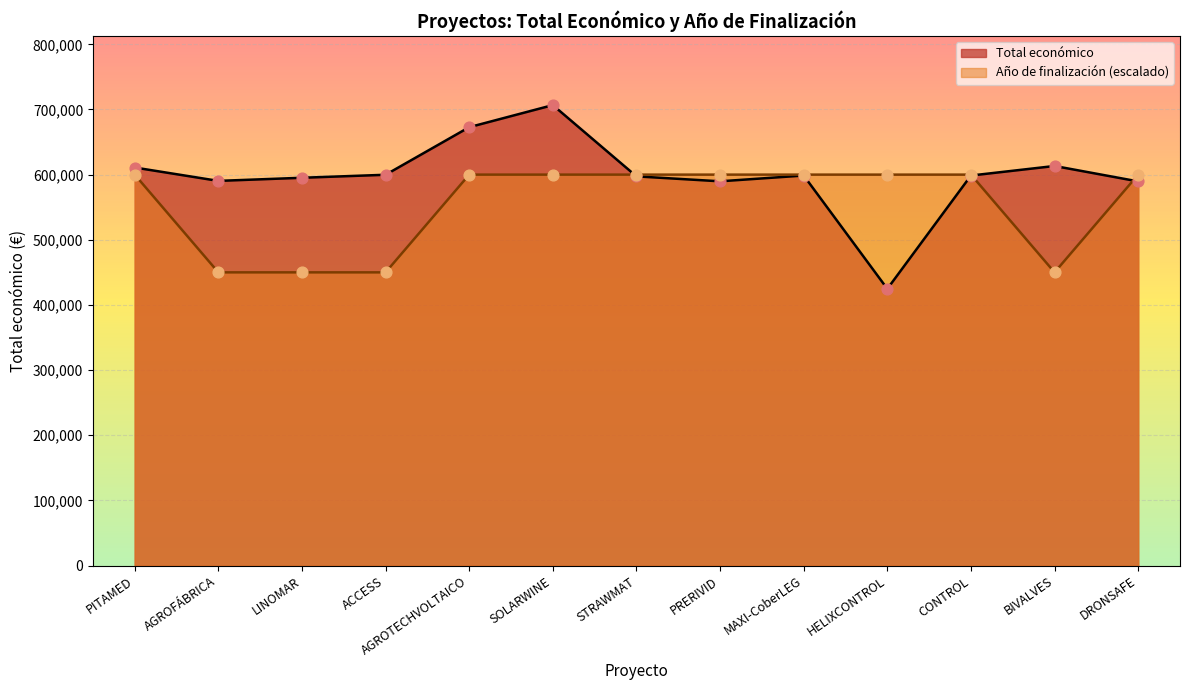

At how many categories does at least one series exceed 453995?

13